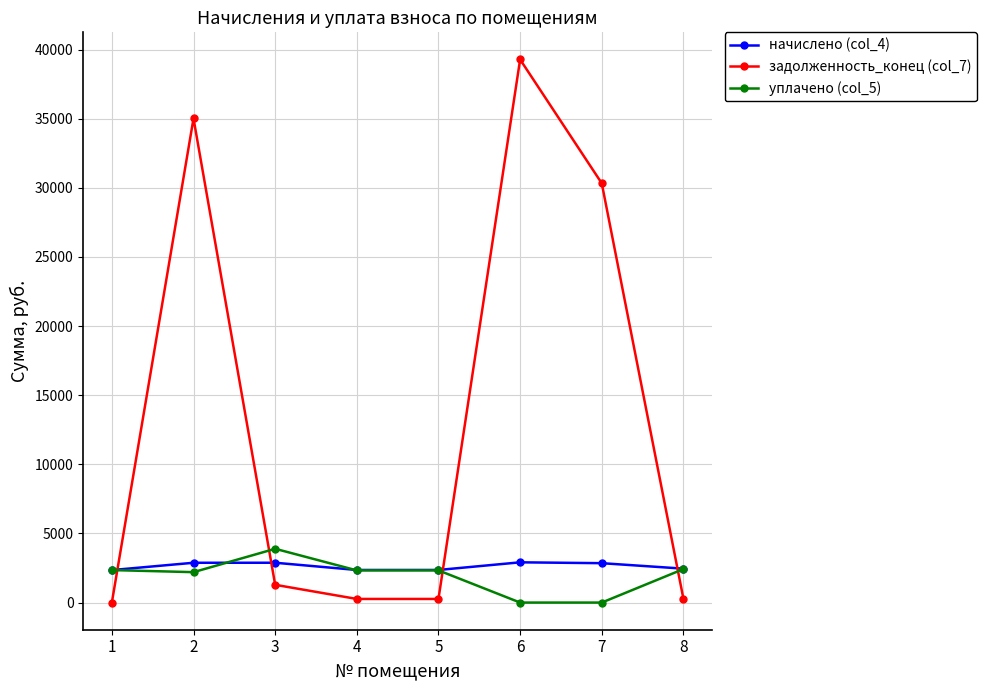

Which series has the largest total across all categories?

задолженность_конец (col_7)